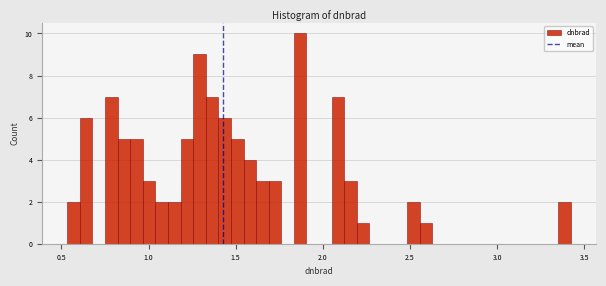

Read against the x-axis, roughly where is the centre of the tallest bar?

1.85